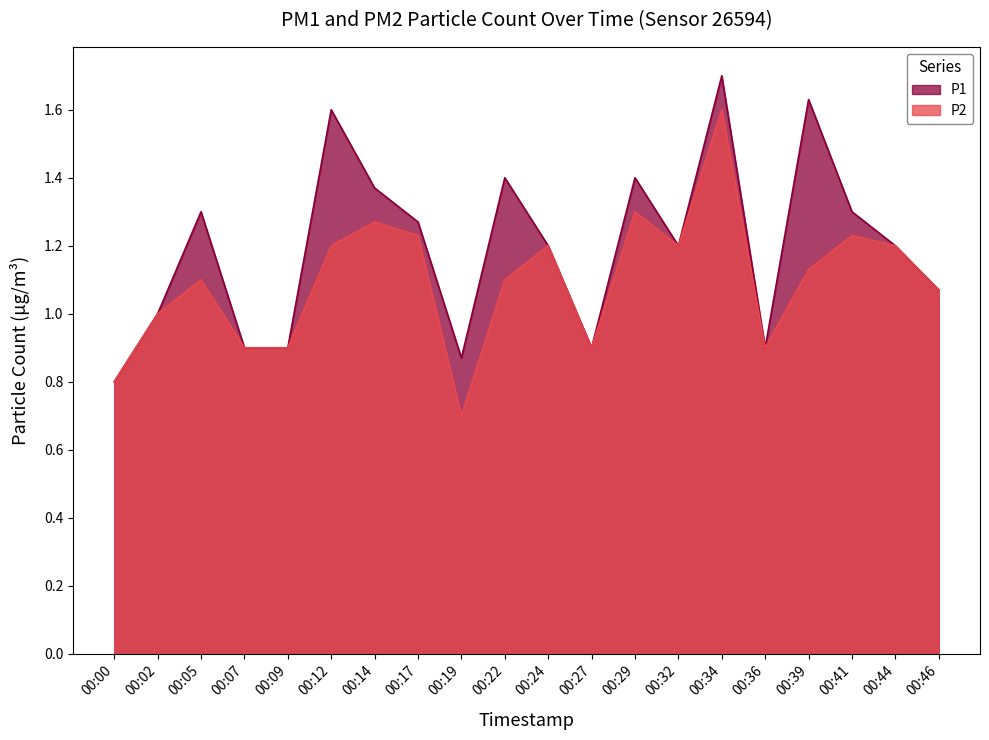

What is the value of the P1 point at the 13th from the left?

1.4